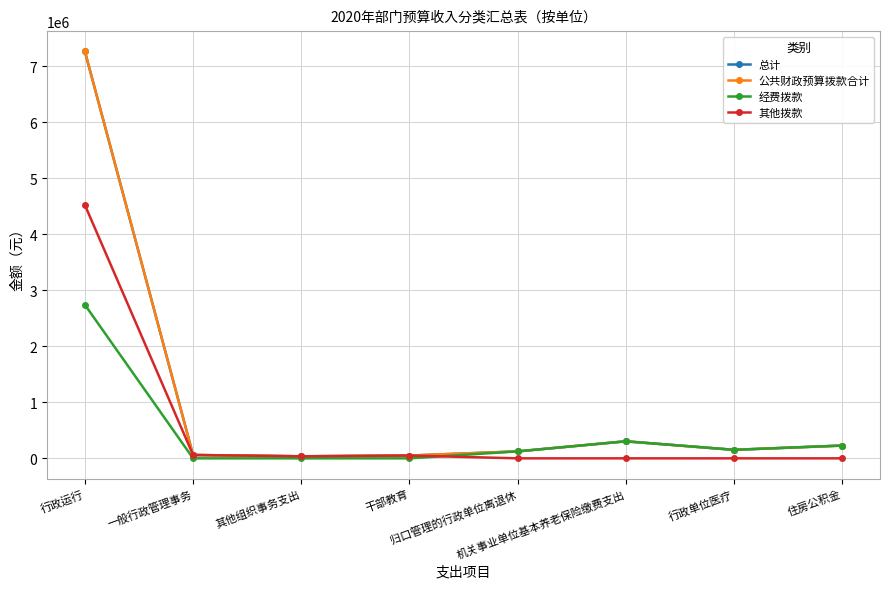

Which has a higher value, 住房公积金 or 干部教育?

住房公积金